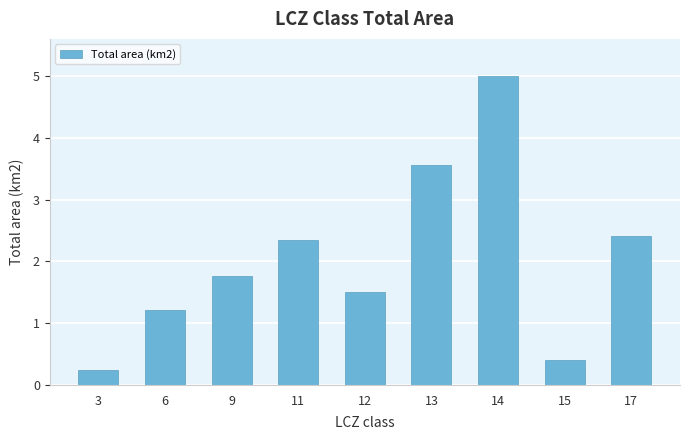

Where does the data first go above 1?

6